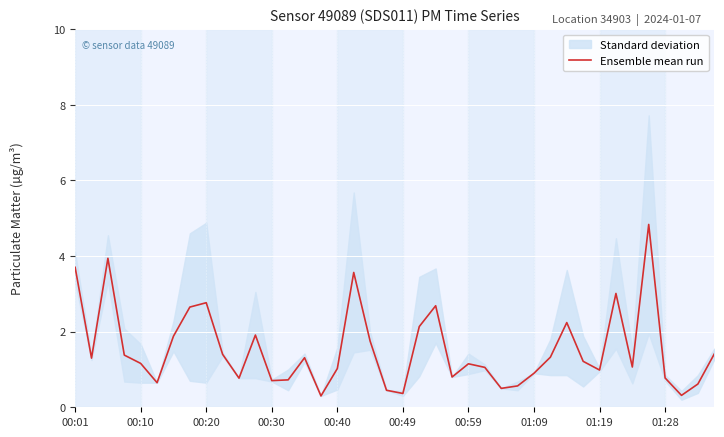

How many points are higher than both their immediate neighbors (excluding endpoints)?

10